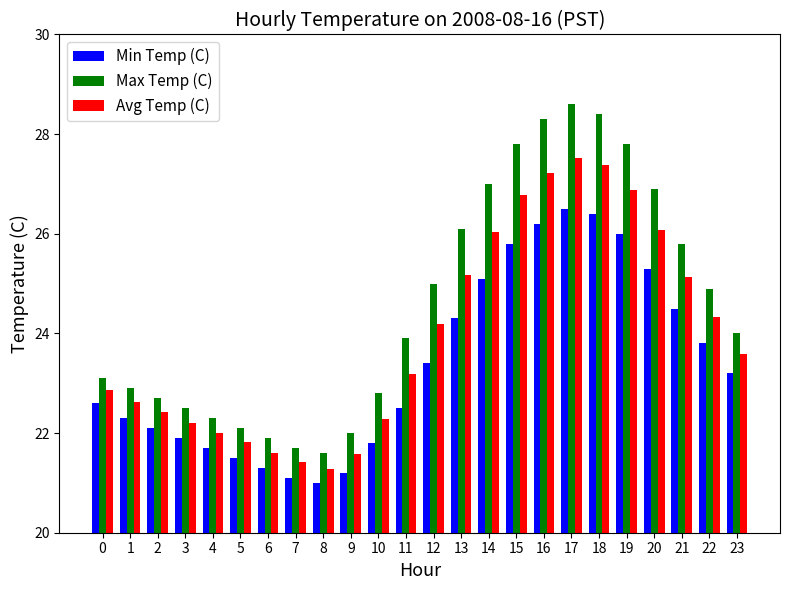

Are the bars horizontal?

No